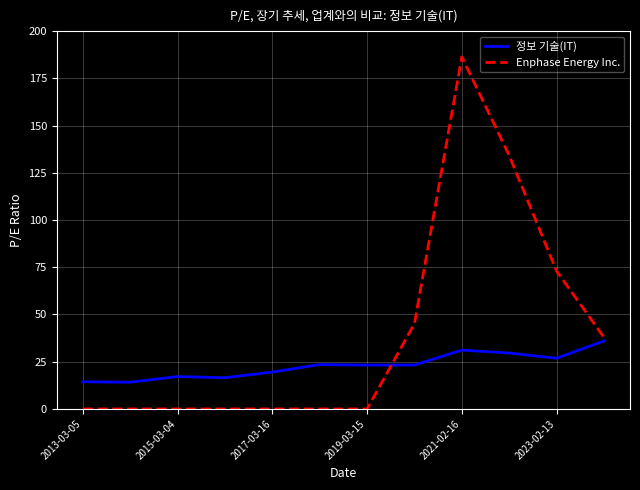

Which series has the widest spread of values?

Enphase Energy Inc.